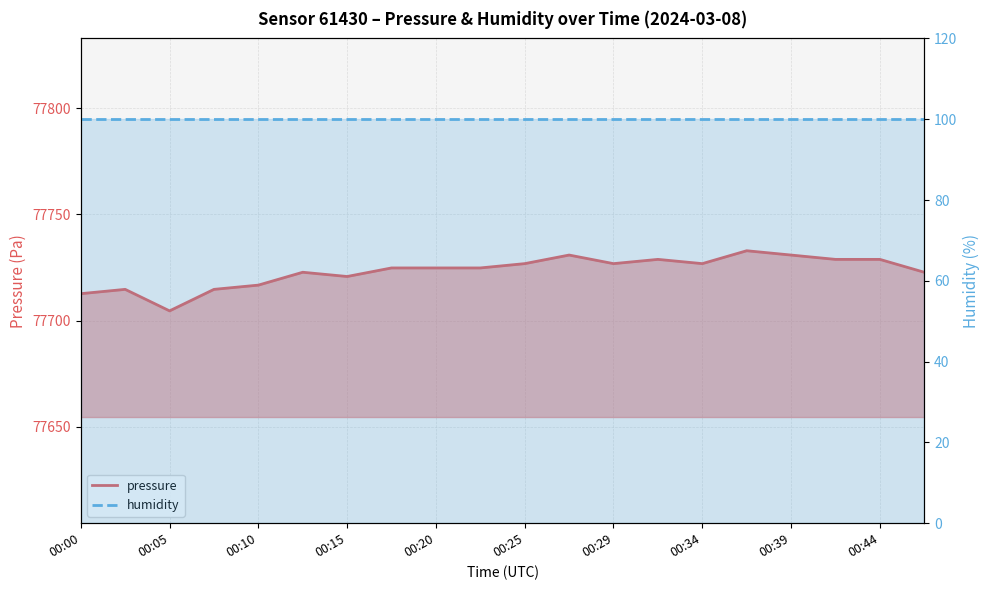

Reading right to left, what are all the values shown in this chart?

77722.8	77728.8	77728.8	77730.9	77732.9	77726.8	77728.8	77726.8	77730.9	77726.8	77724.8	77724.8	77724.8	77720.8	77722.8	77716.7	77714.7	77704.6	77714.7	77712.7